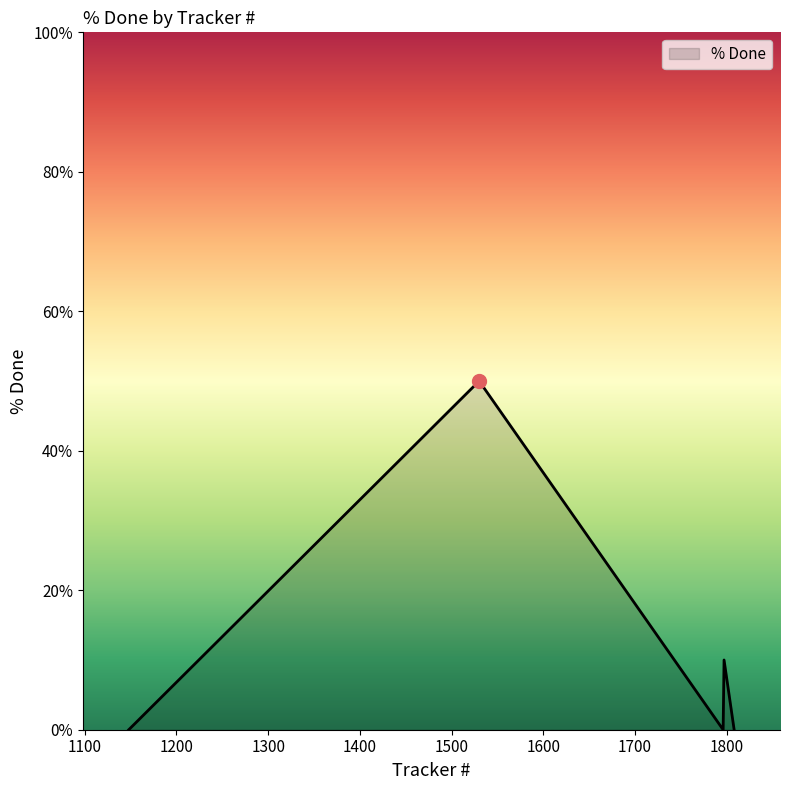

What is the sum of all values?

60